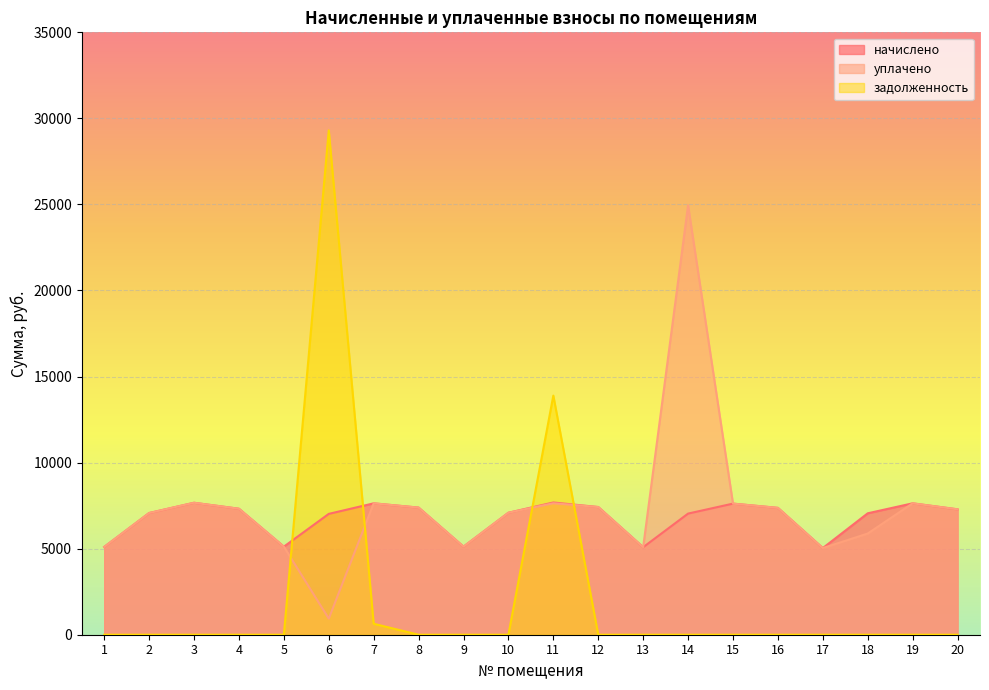

The начислено series shows 7634.2 at 19. True or false?

True